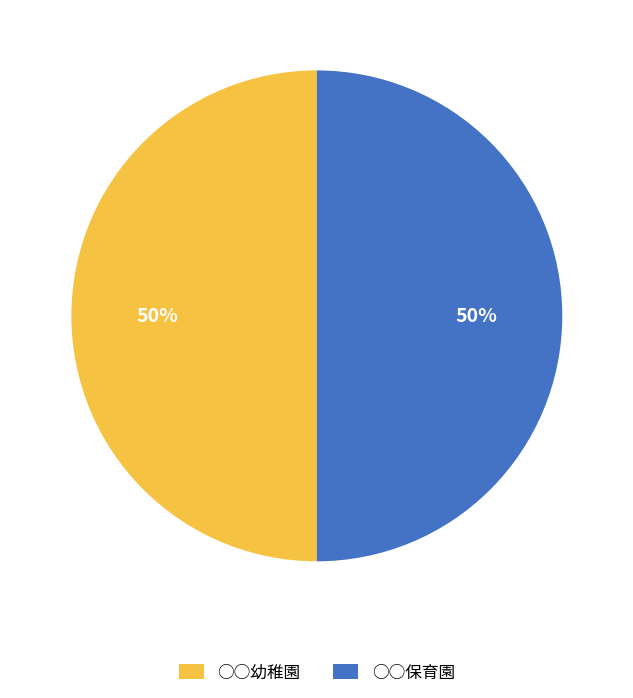

The ○○保育園 slice represents 50% of the pie. True or false?

True